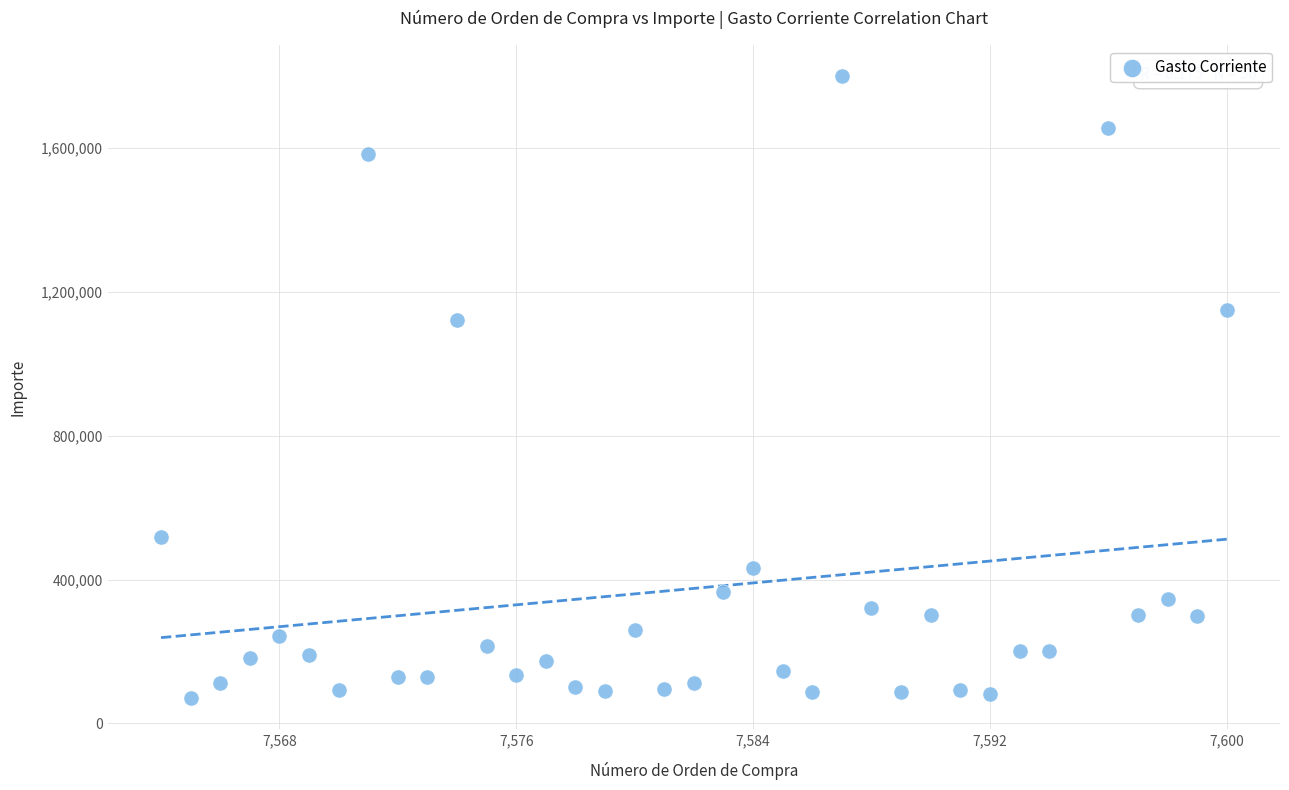

What is the range of Y values (max minus min)?

1729080.0